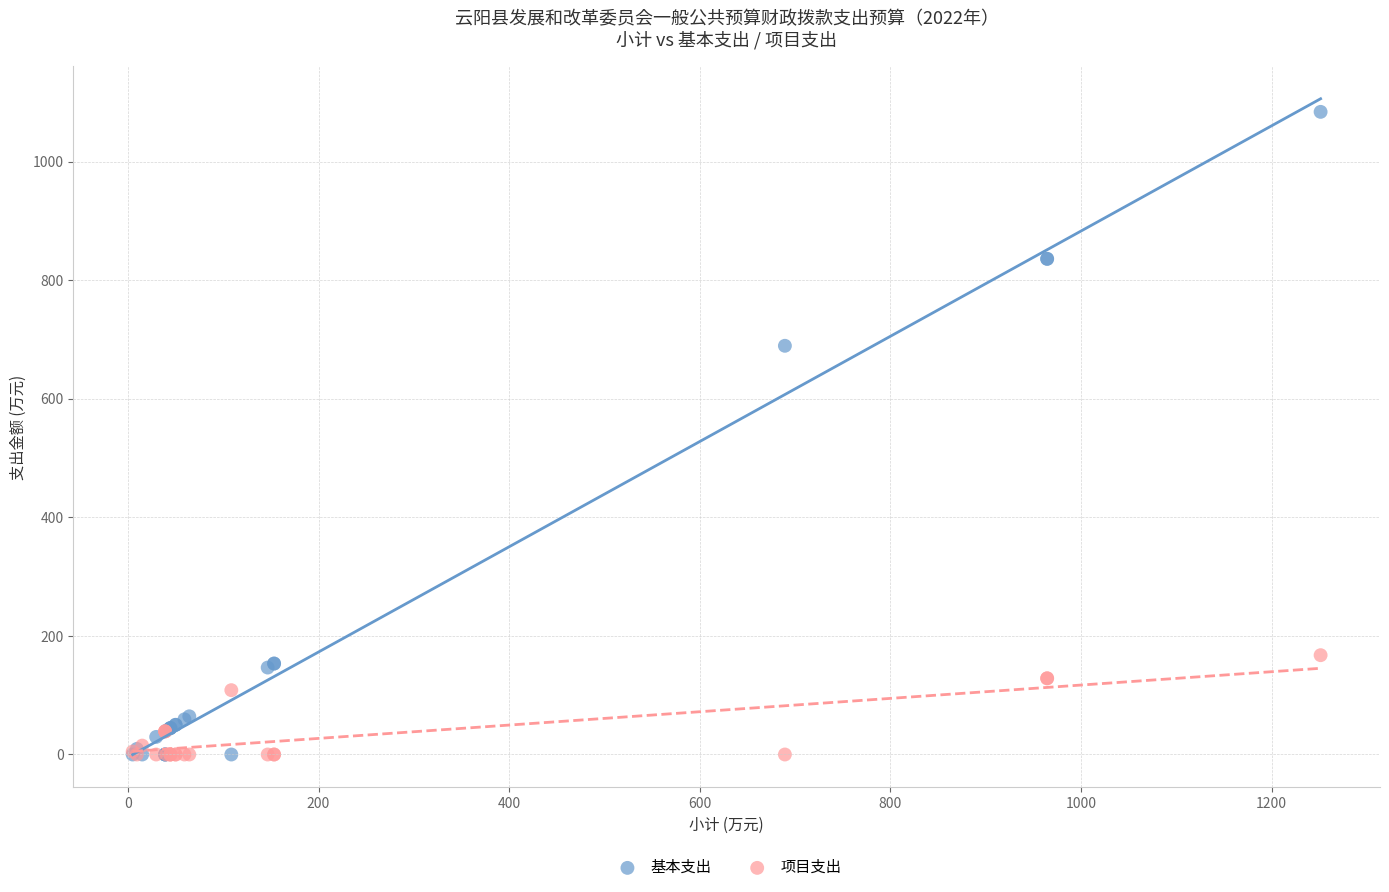

What are all the series names shown in the legend?

基本支出, 项目支出